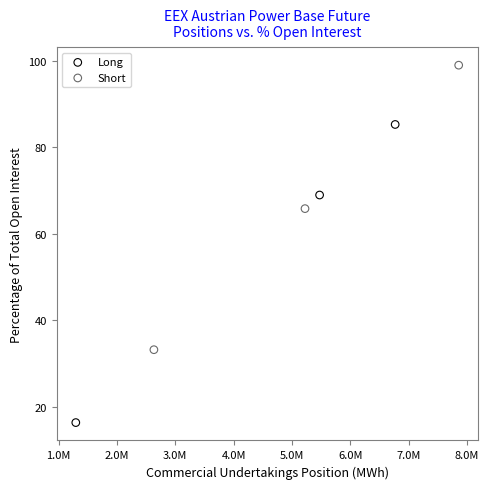

Which series reaches the minimum Y coordinate?

Long